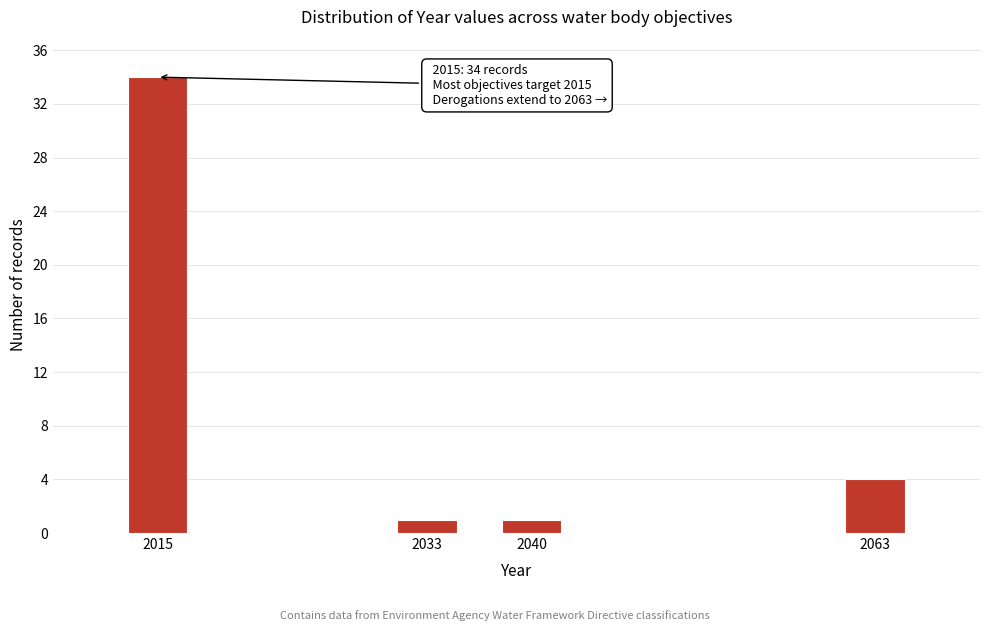

Reading left to right, list all the values displayed in this chart.

2015=34	2033=1	2040=1	2063=4